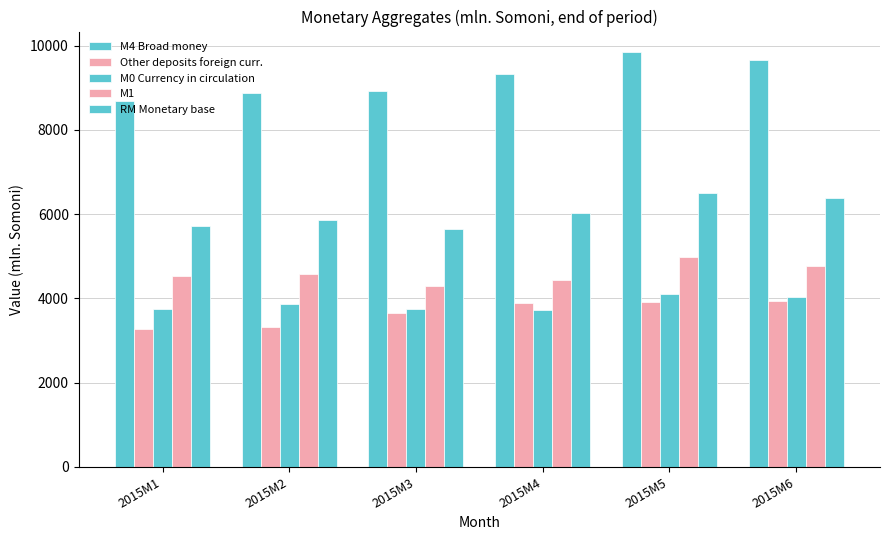

At which label is M0 Currency in circulation closest to 3913?

2015M2